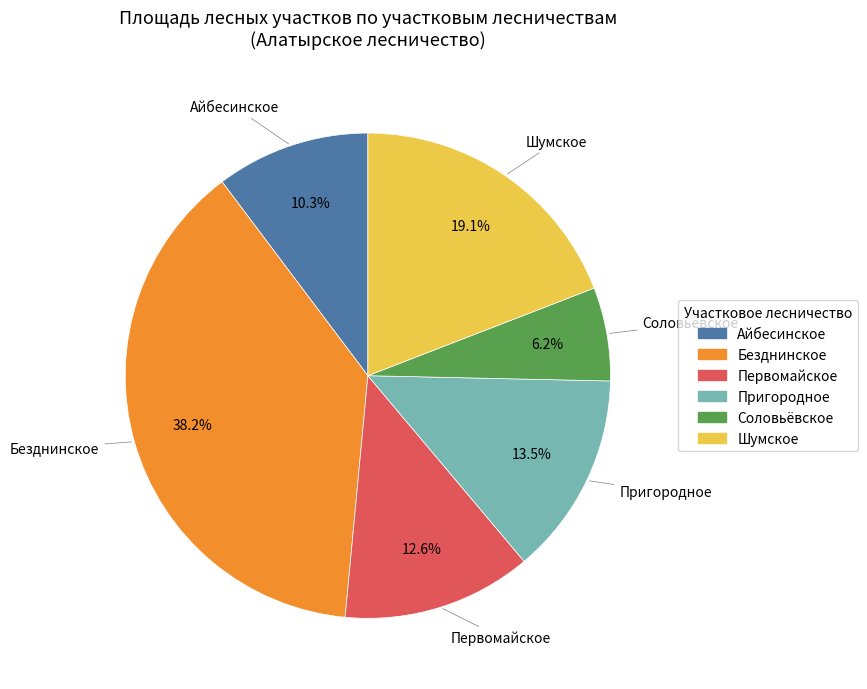

Is there any slice that represents more than half of the pie?

No